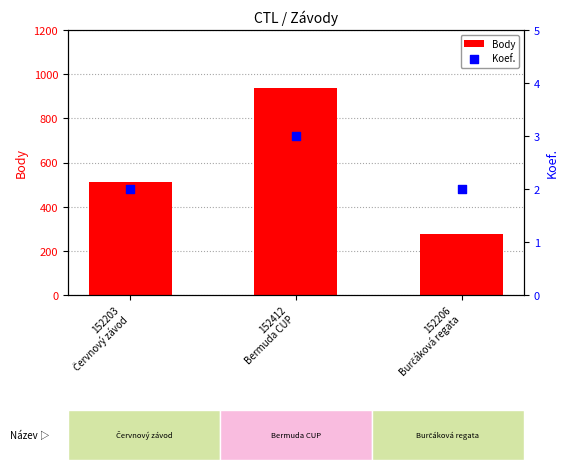

Is the value of Body at 152206
Burčáková regata greater than the value of Koef. at 152206
Burčáková regata?

Yes